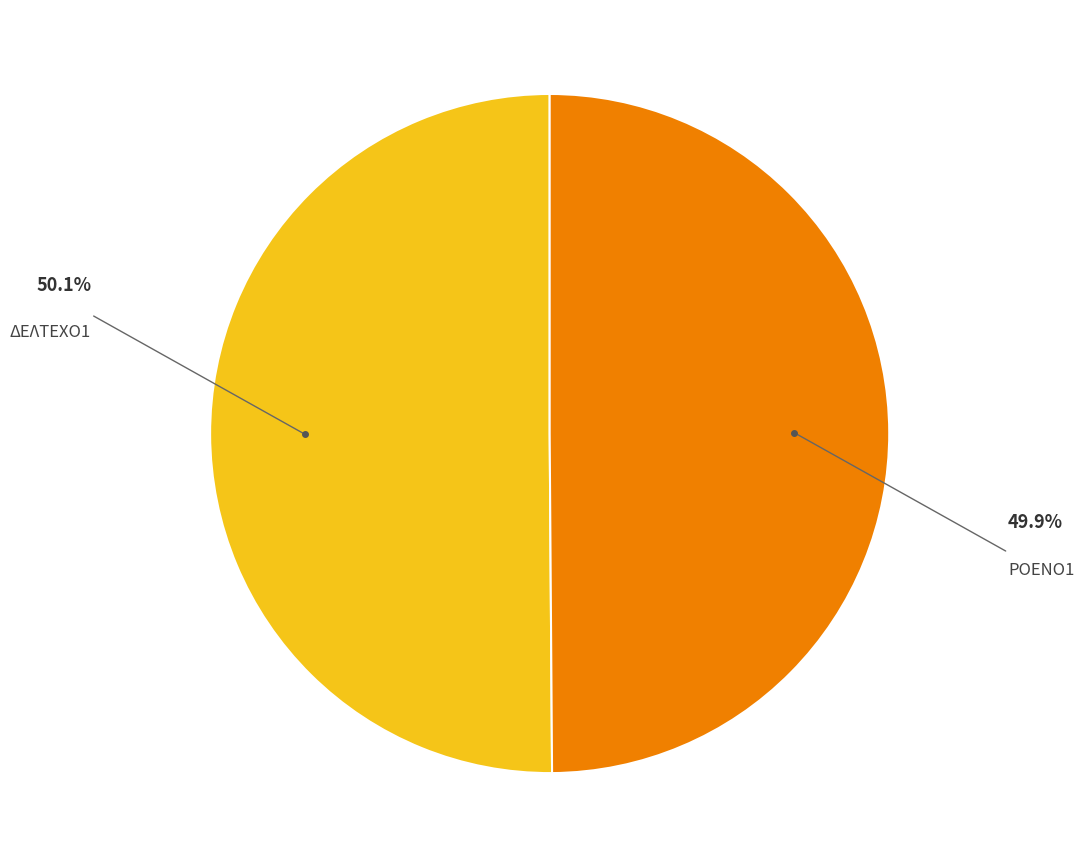

What is the ratio of the value at ΡΟΕΝΟ1 to the value at ΔΕΛΤΕΧΟ1?

1.0